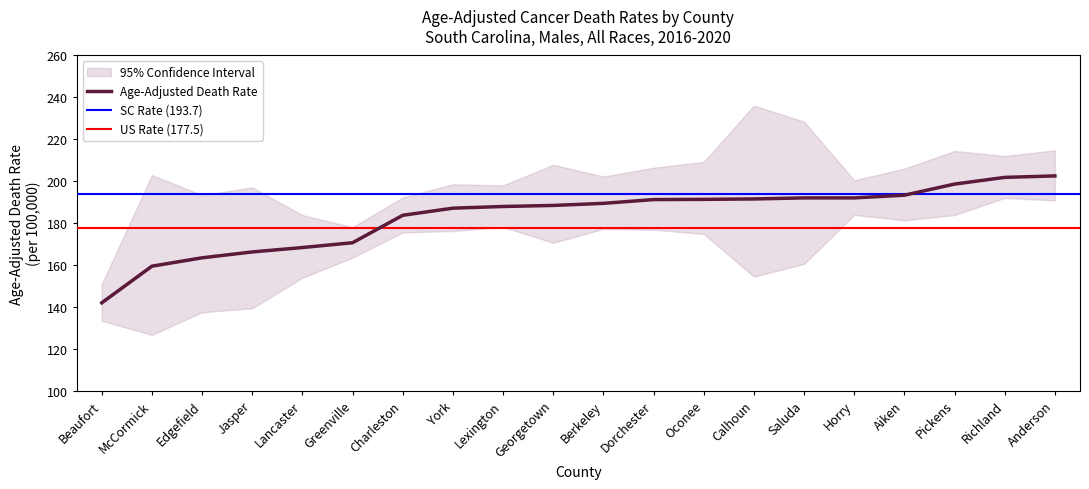

Between 4 and 15, which is larger?

15